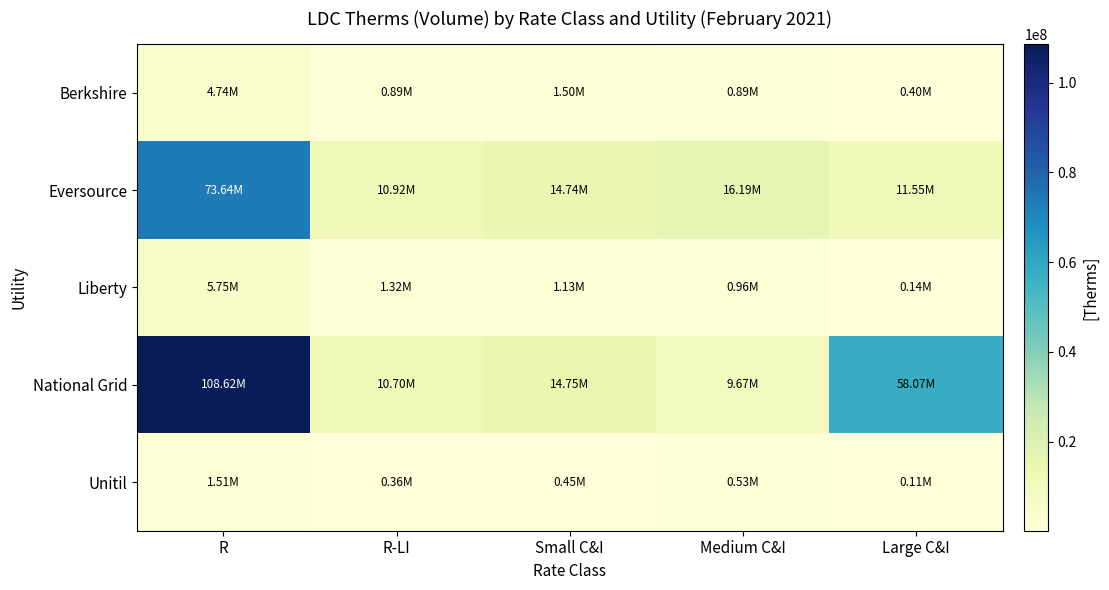

Rank the series at R from highest to lowest value.

National Grid, Eversource, Liberty, Berkshire, Unitil